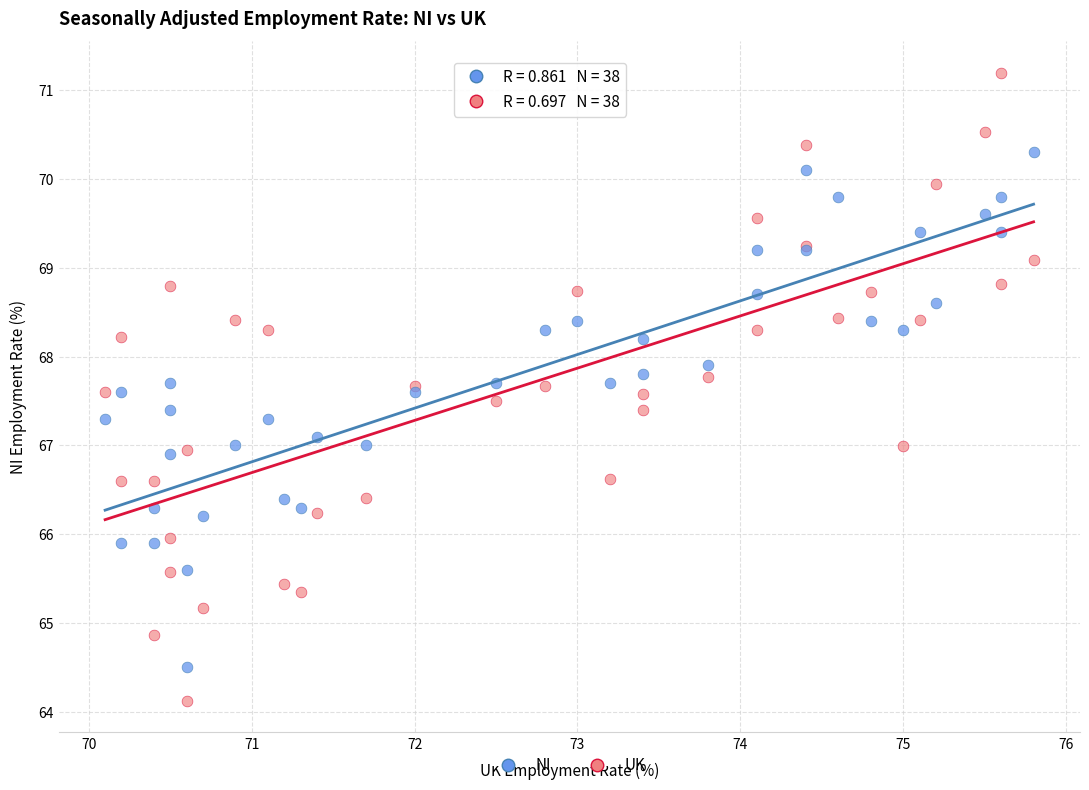

Which series has the largest Y range (max minus min)?

UK